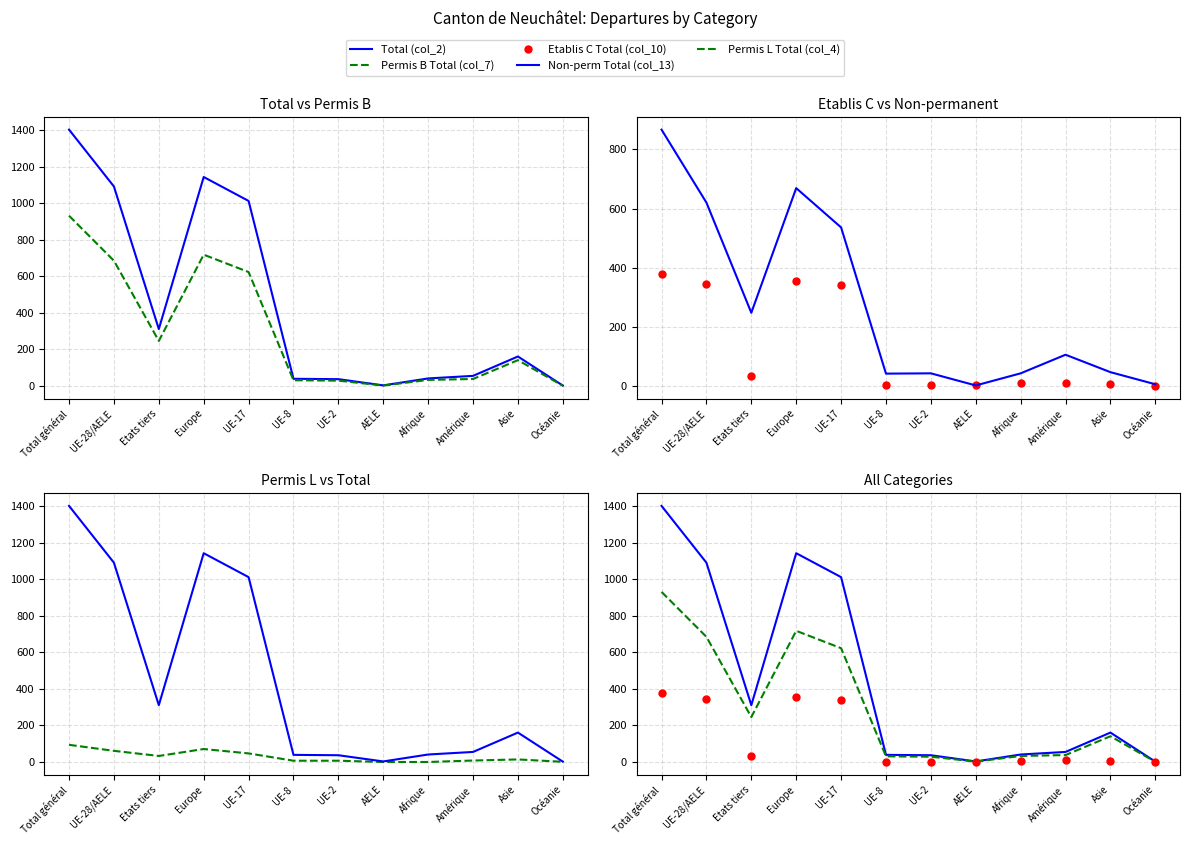

What is the label of the 3rd point from the left?

Etats tiers